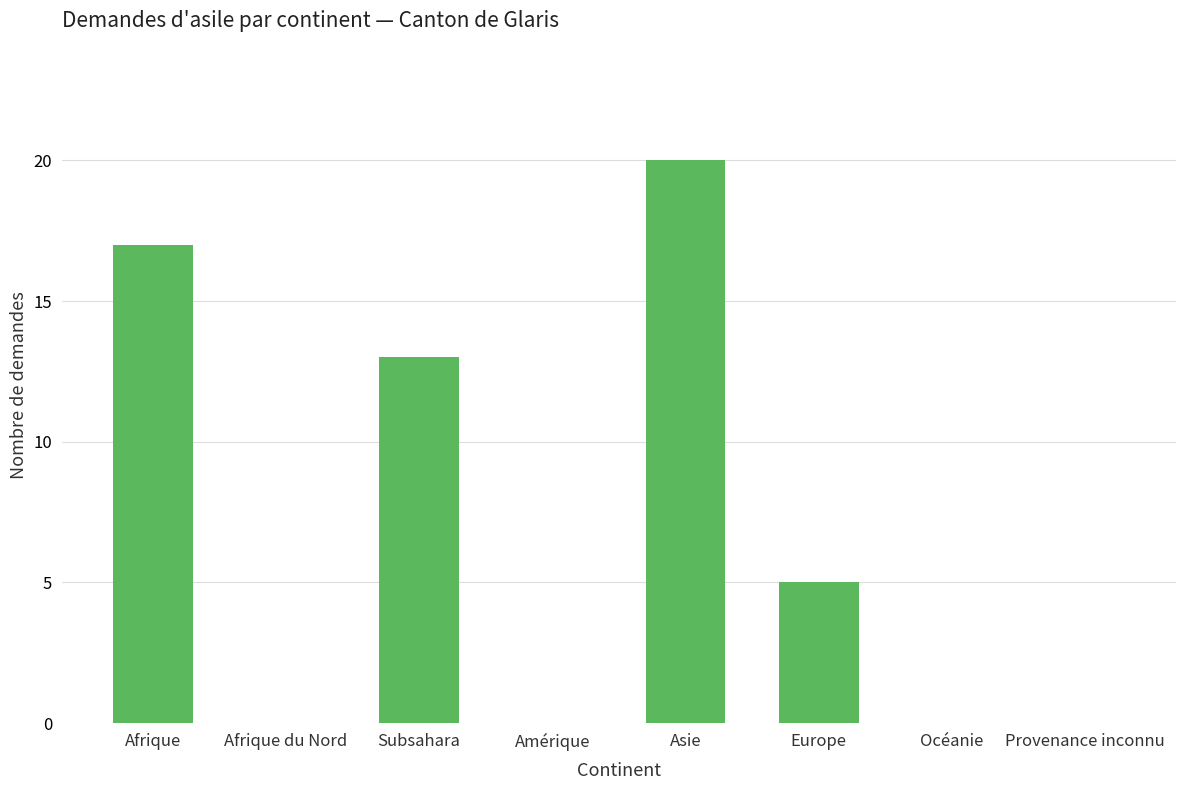

Reading left to right, list all the values displayed in this chart.

17	0	13	0	20	5	0	0